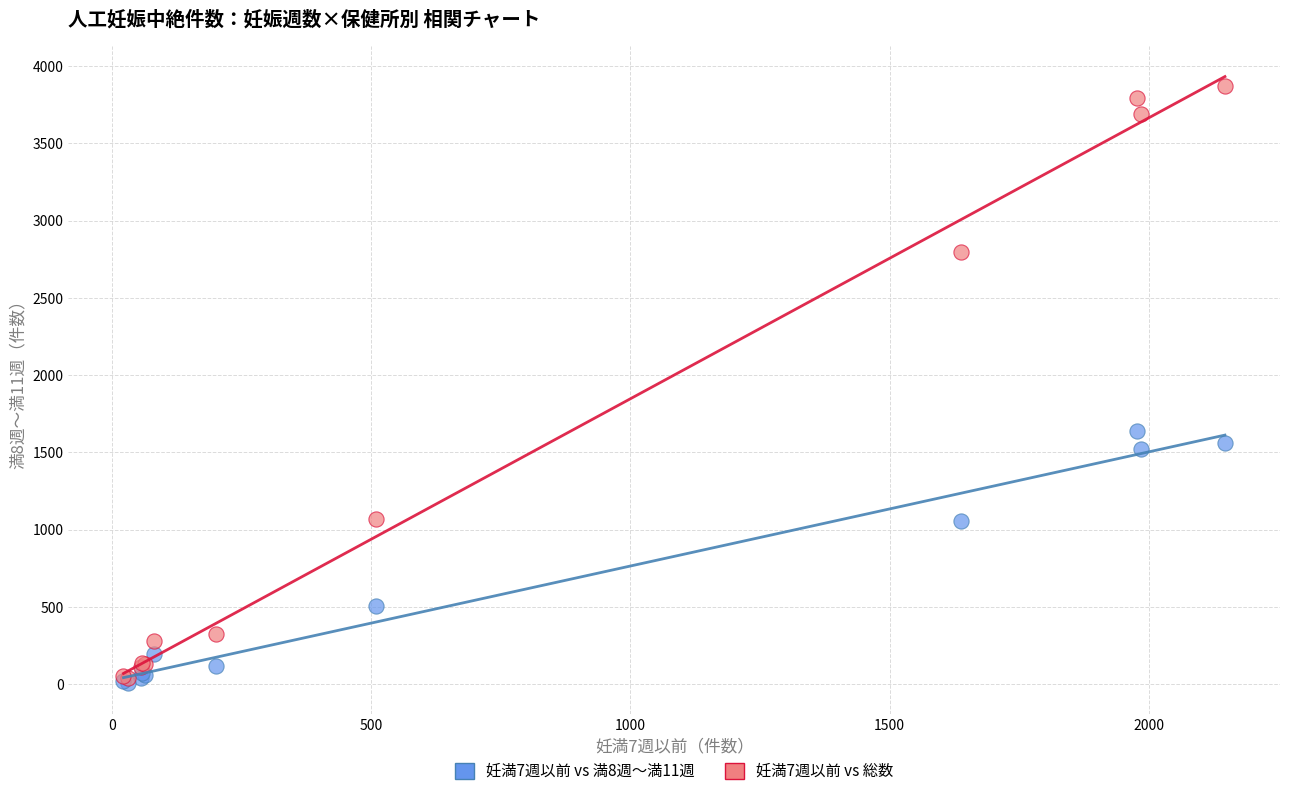

Across all series, what Y value is closest to 1937?

1639